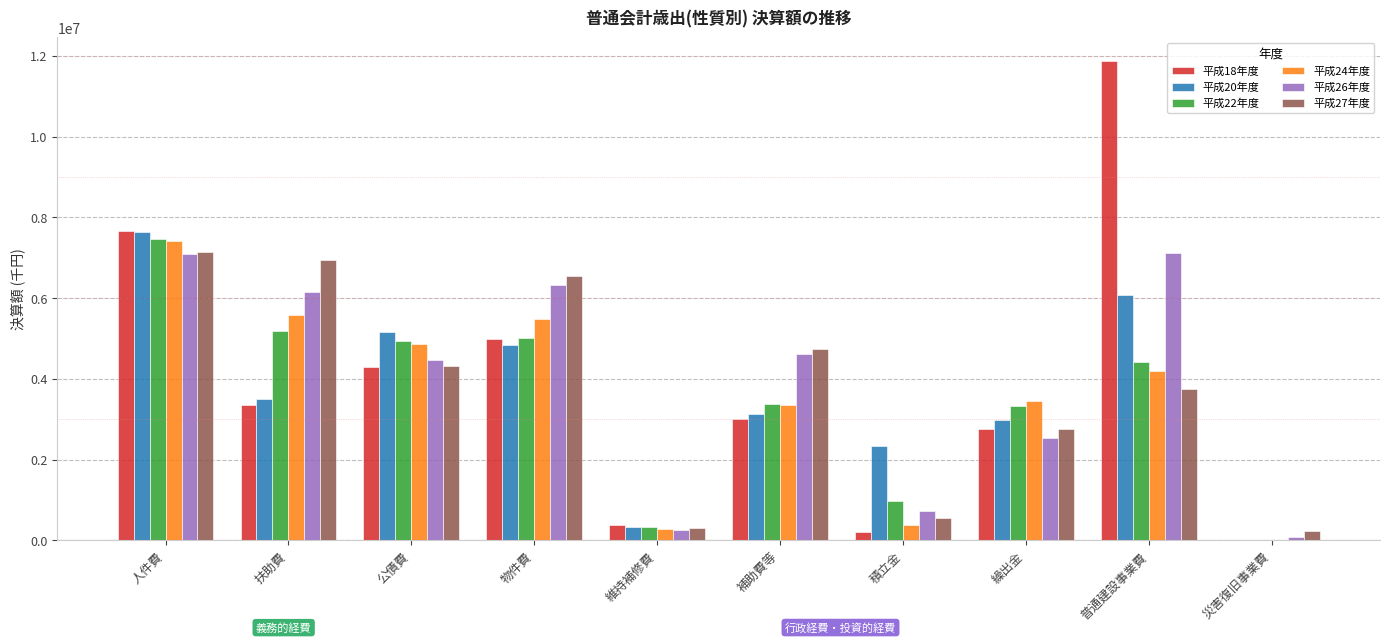

The 平成22年度 series shows 3744602 at 人件費. True or false?

False